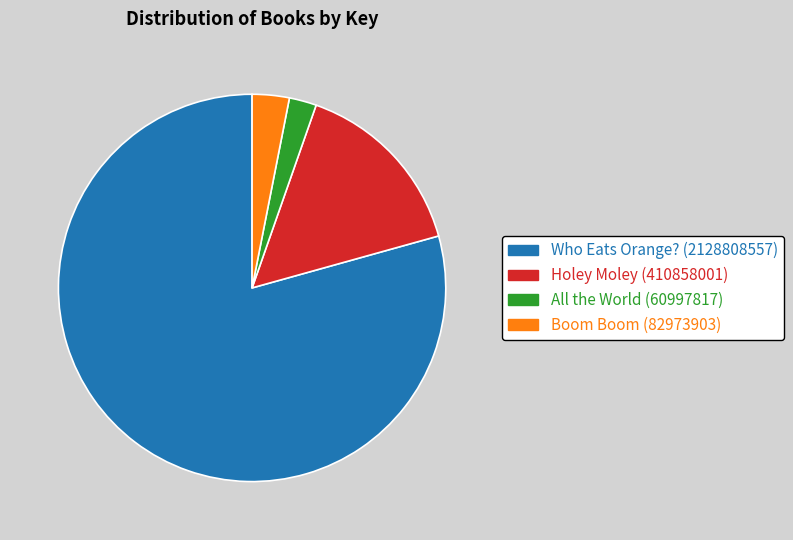

Which slice is the largest?

Who Eats Orange?